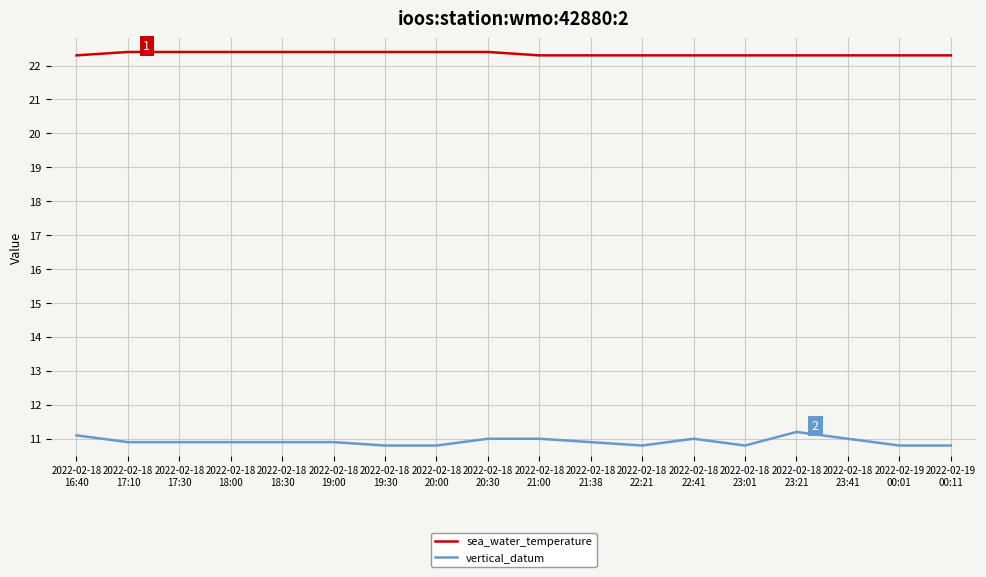

What position from the right is 2022-02-19
00:11?

1